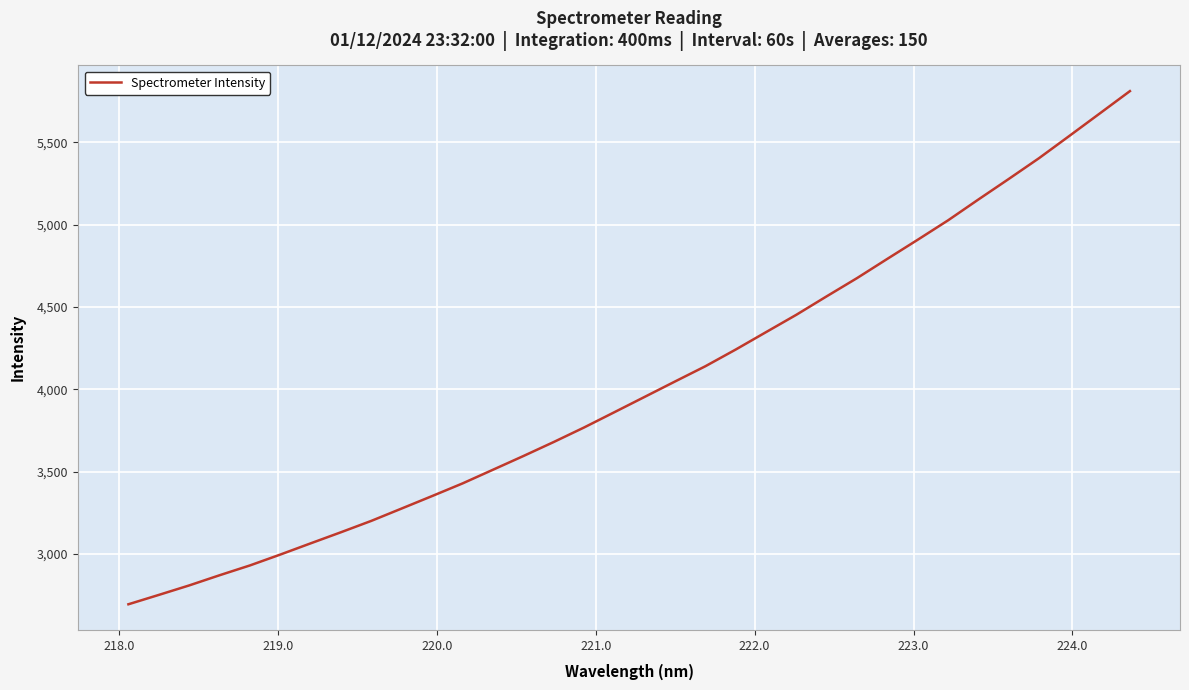

What is the greatest value displayed?

5810.9